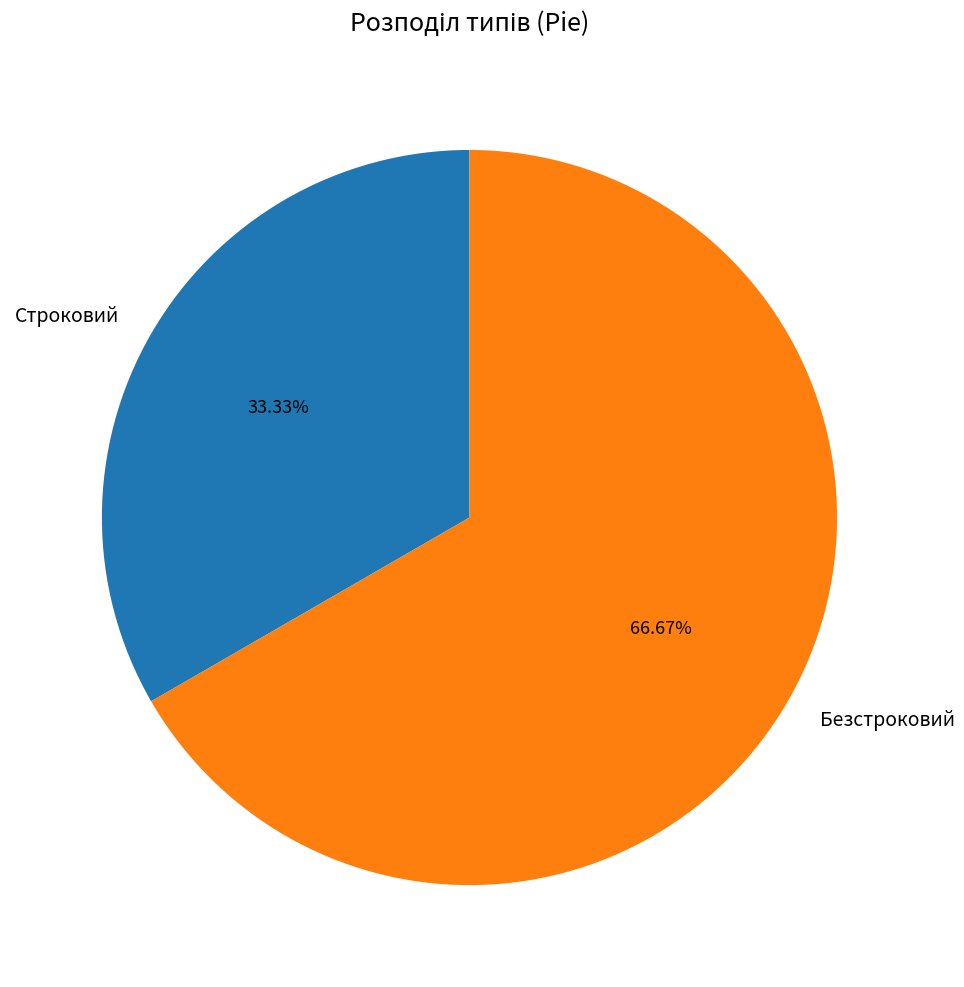

Which slice is the smallest?

Строковий